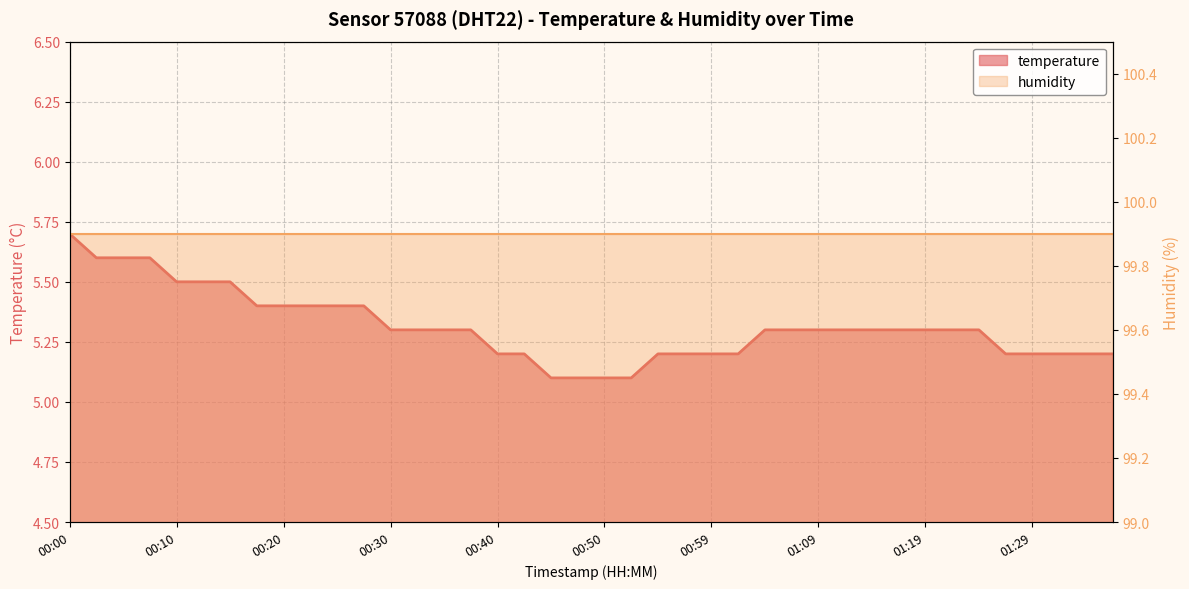

How many values are between 5 and 6?

40